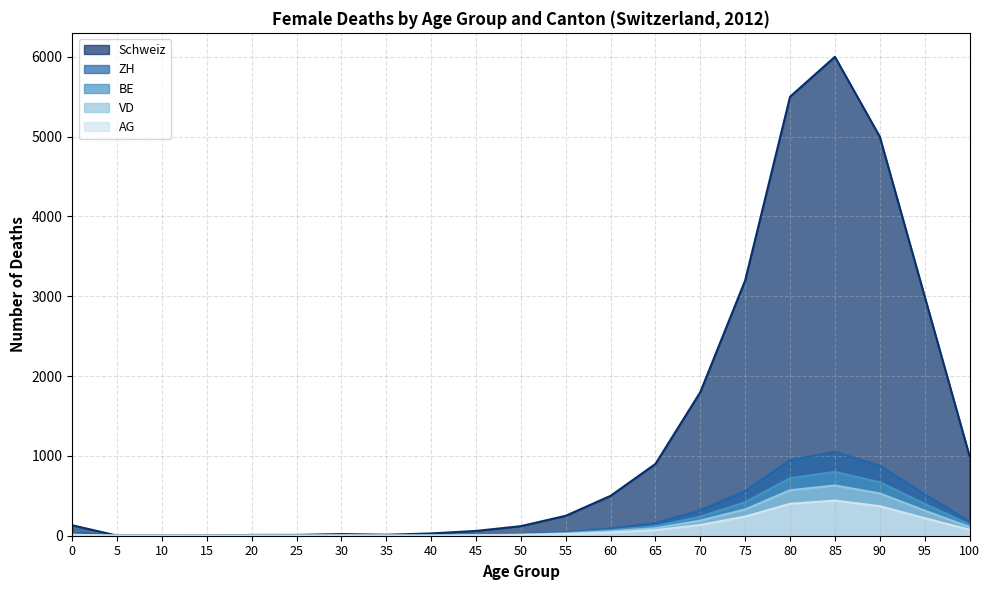

At which label does AG first exceed 11?

55